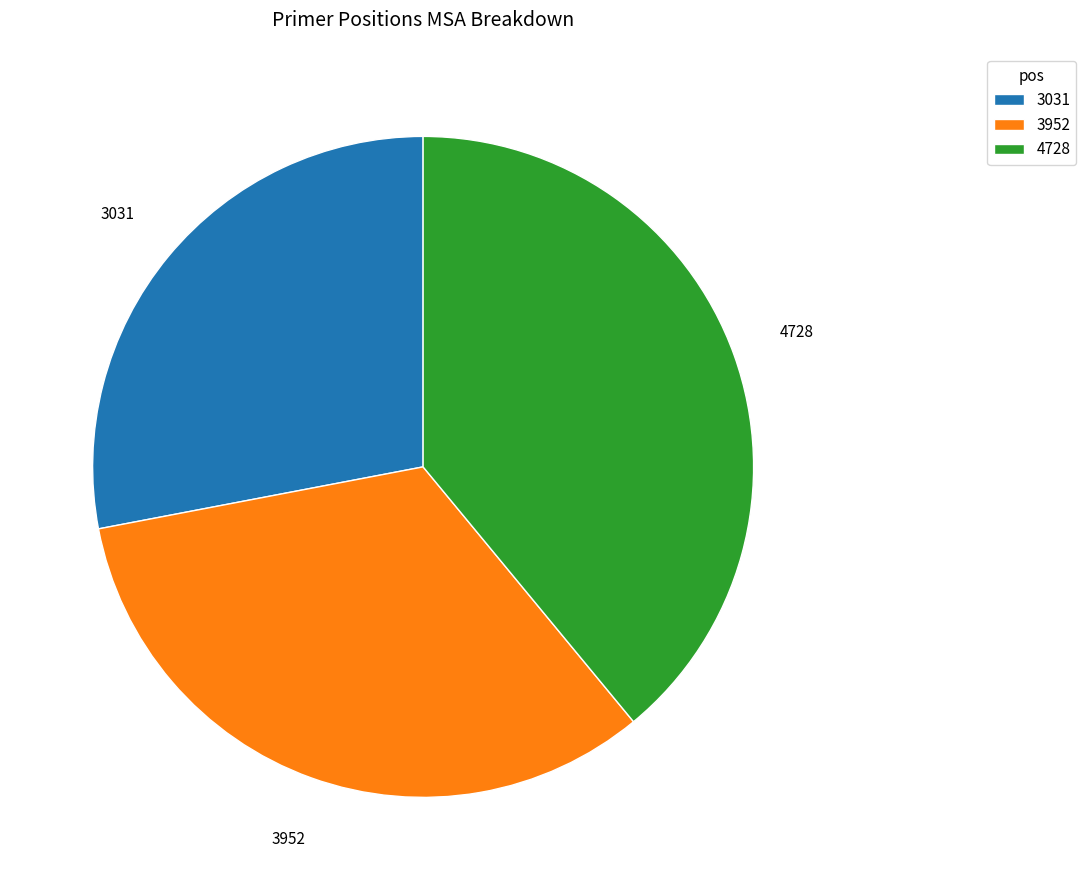

Is it true that 3031 is 42% of the pie?

False